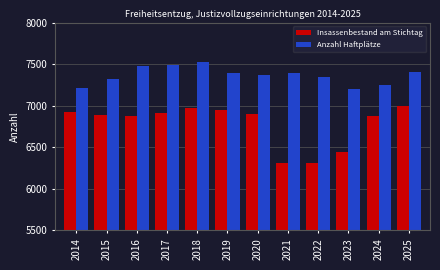

What is the total value across all series at 2019?

14337